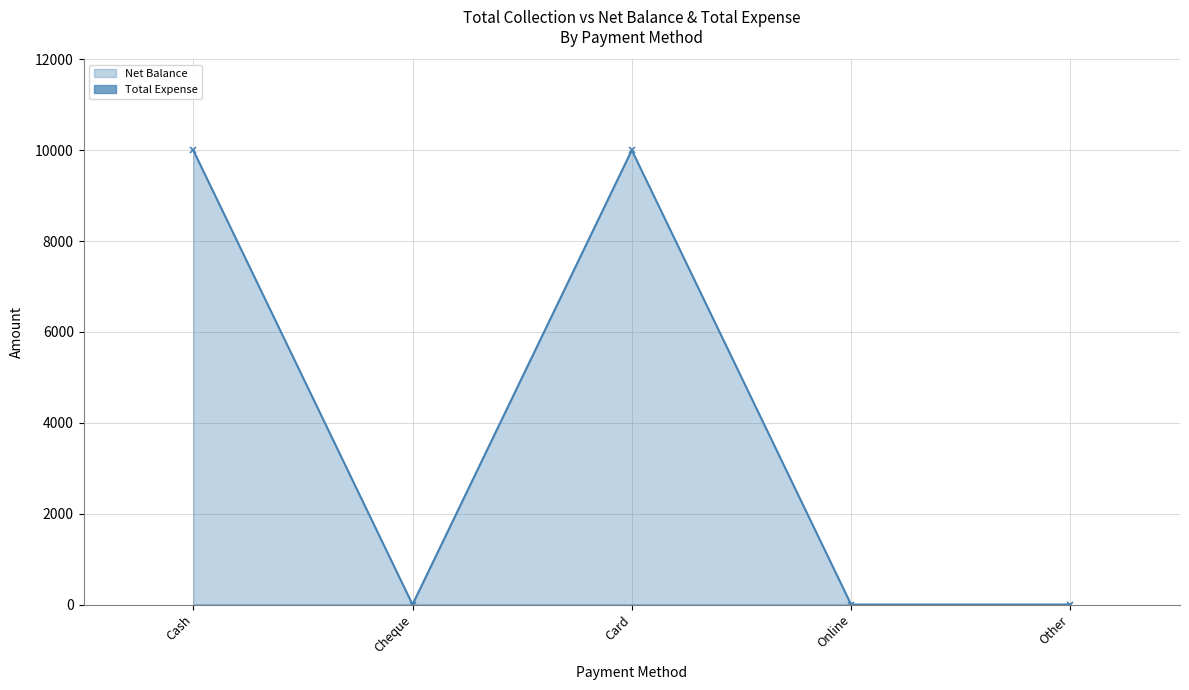

Reading right to left, extract all data points from this chart.

Net Balance: Other=0	Online=0	Card=10000	Cheque=0	Cash=10000
Total Expense: Other=0	Online=0	Card=0	Cheque=0	Cash=0